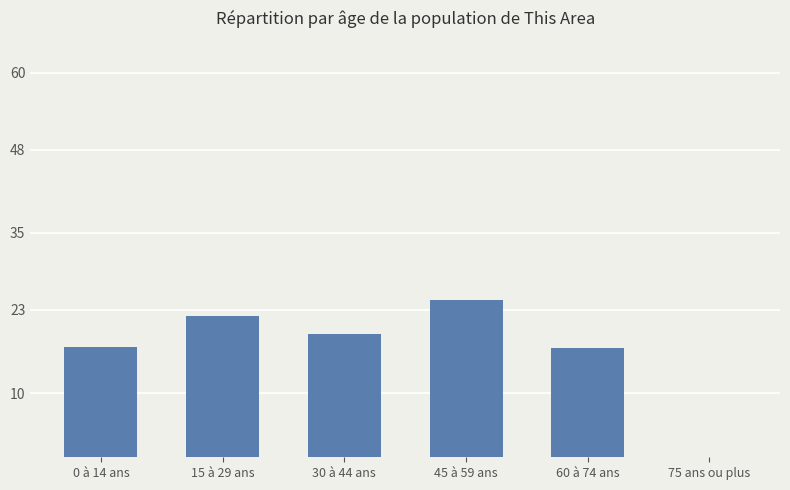

Where does the data first go above 19?

15 à 29 ans